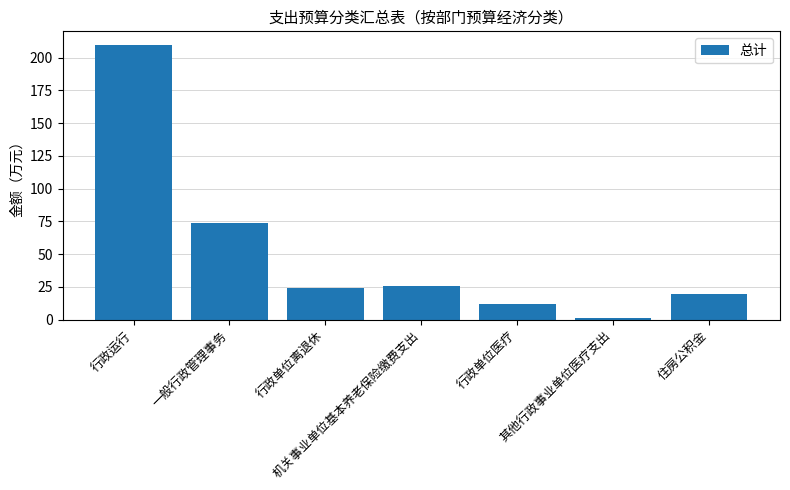

What is the minimum value shown in the chart?

0.9